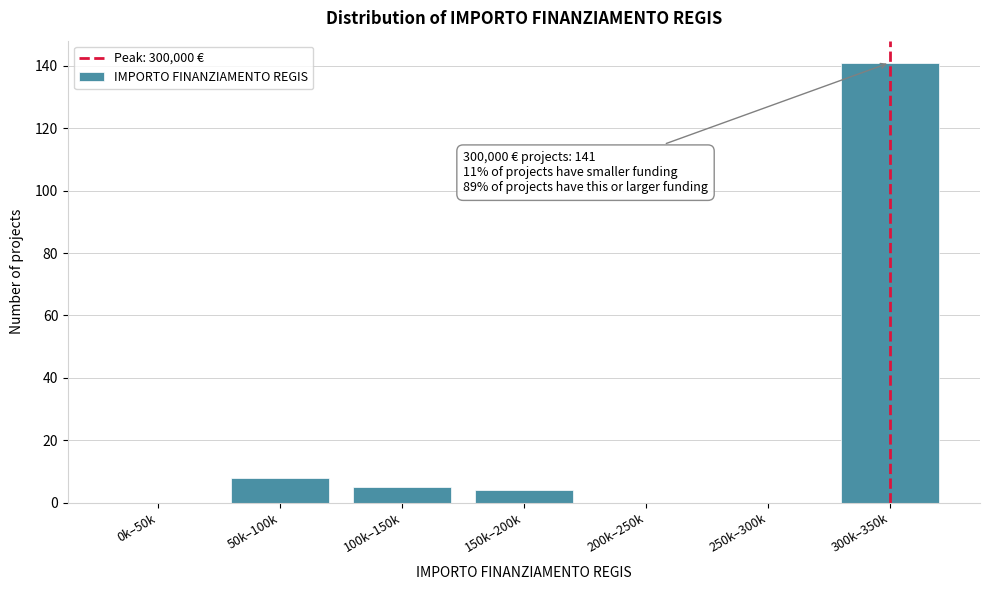

Reading right to left, extract all data points from this chart.

300k–350k=141	250k–300k=0	200k–250k=0	150k–200k=4	100k–150k=5	50k–100k=8	0k–50k=0